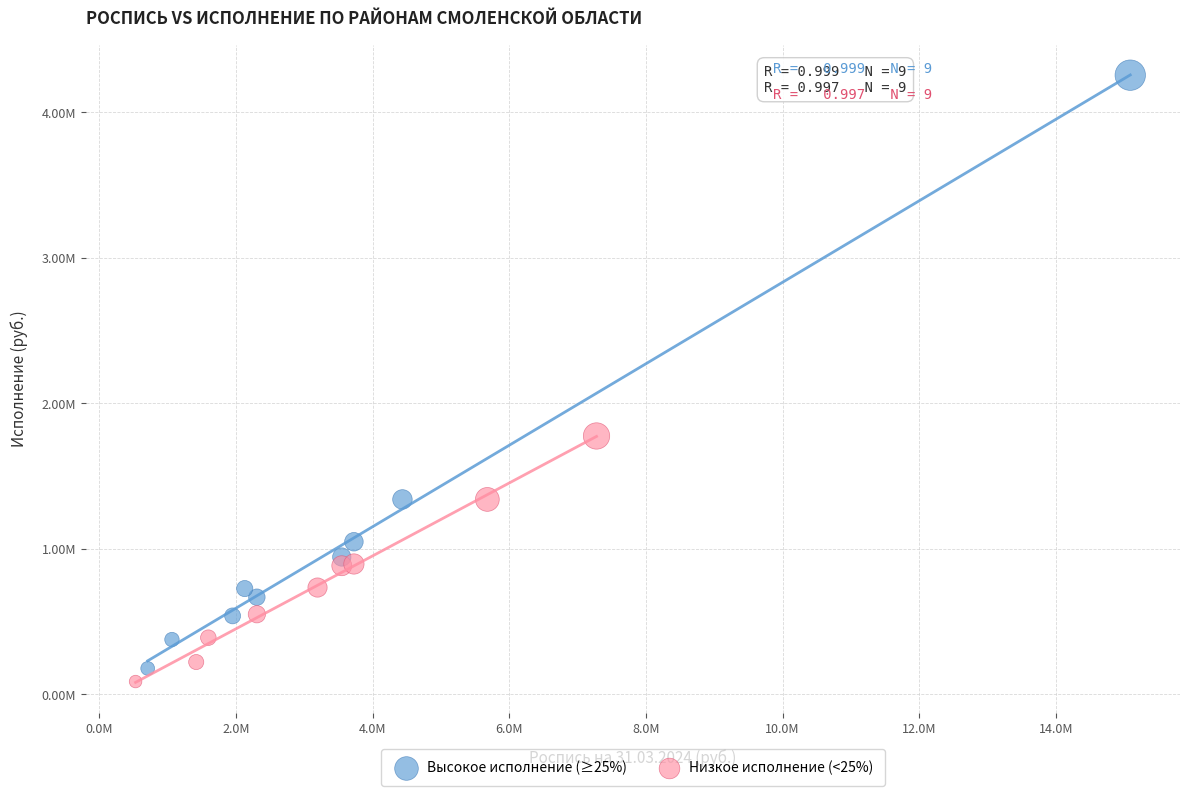

Which series contains the highest Y value?

Высокое исполнение (≥25%)